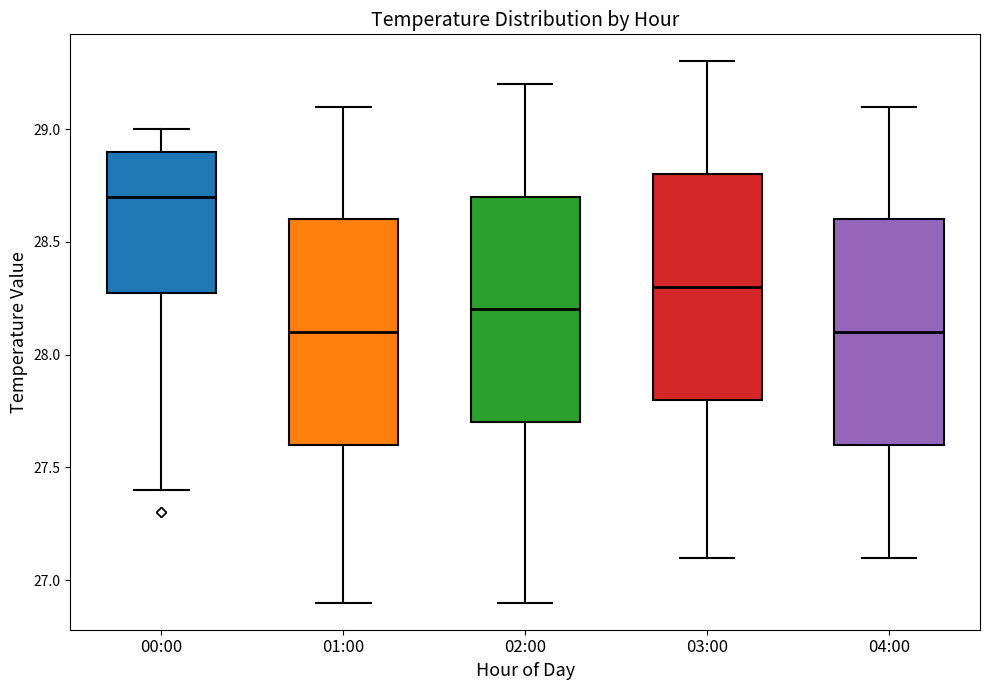

Which box's median line is the highest?

00:00